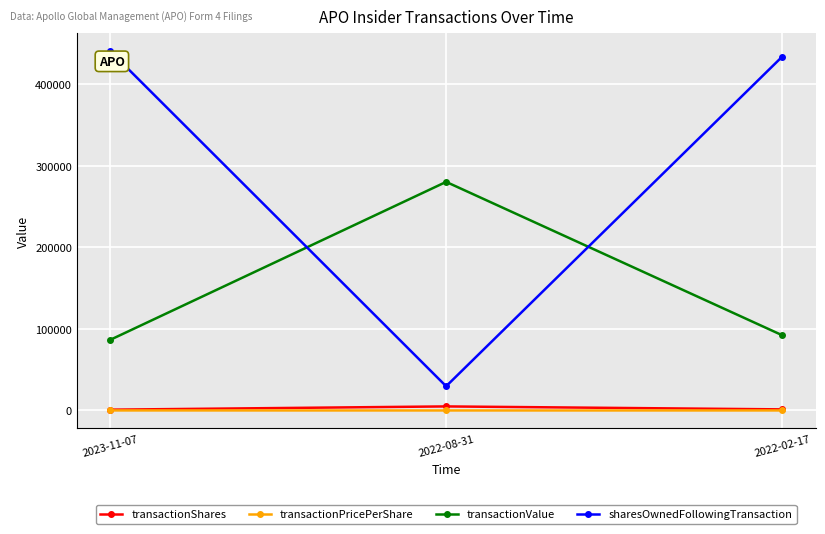

Count the number of categories in the chart.

3